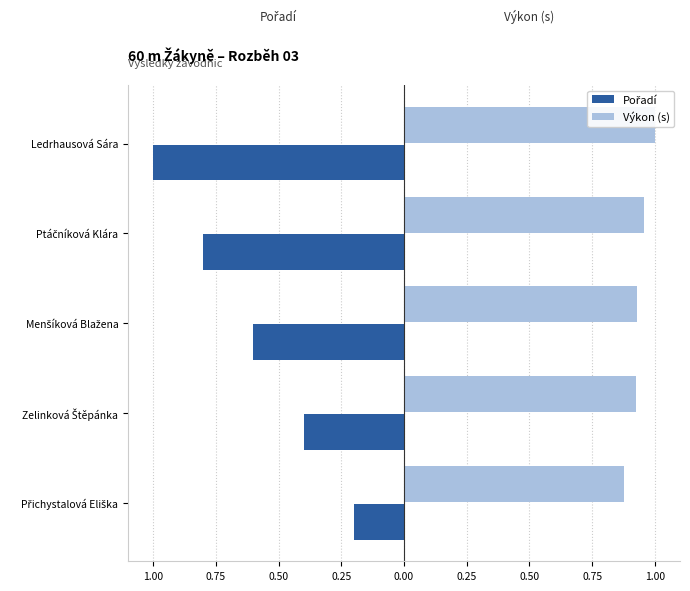

Between Menšíková Blažena and Ptáčníková Klára, which is larger?

Menšíková Blažena